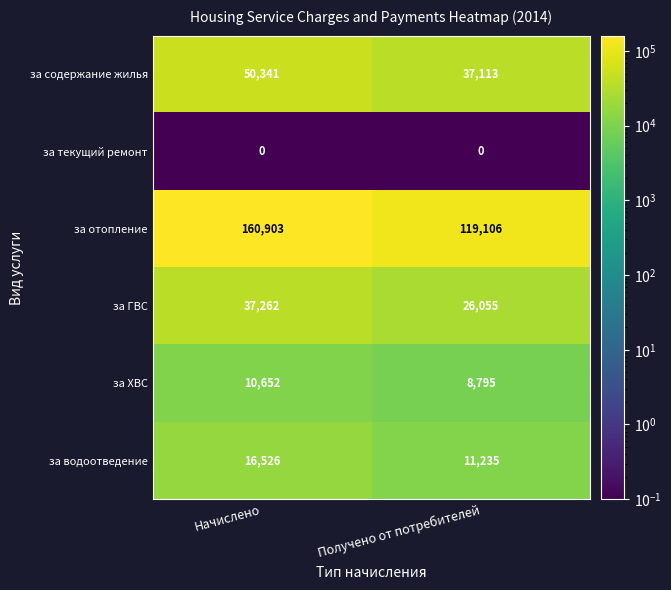

Which series changed the most between Начислено and Получено от потребителей?

за отопление